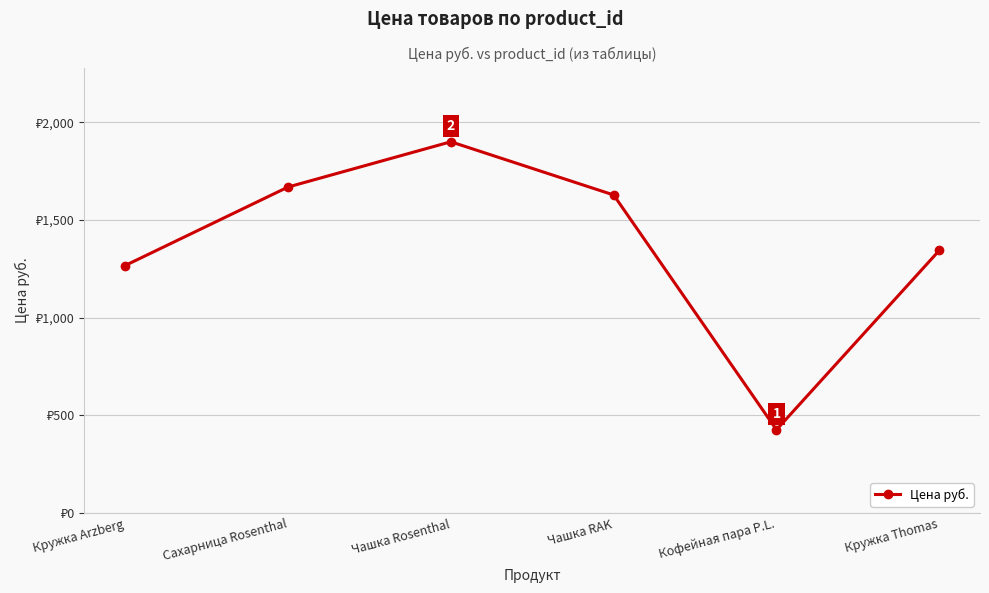

True or false: the data shows 1344.1 at Кружка Thomas.

True